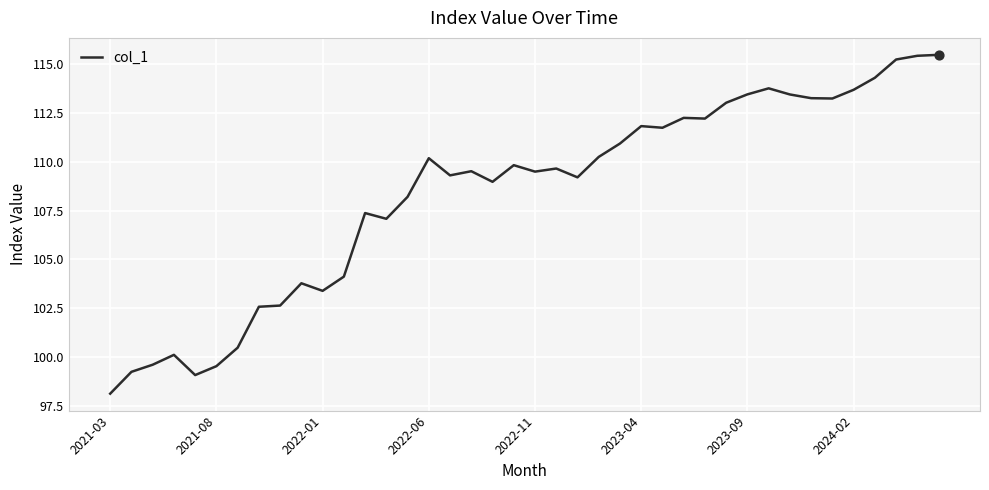

What is the smallest value displayed?

98.1